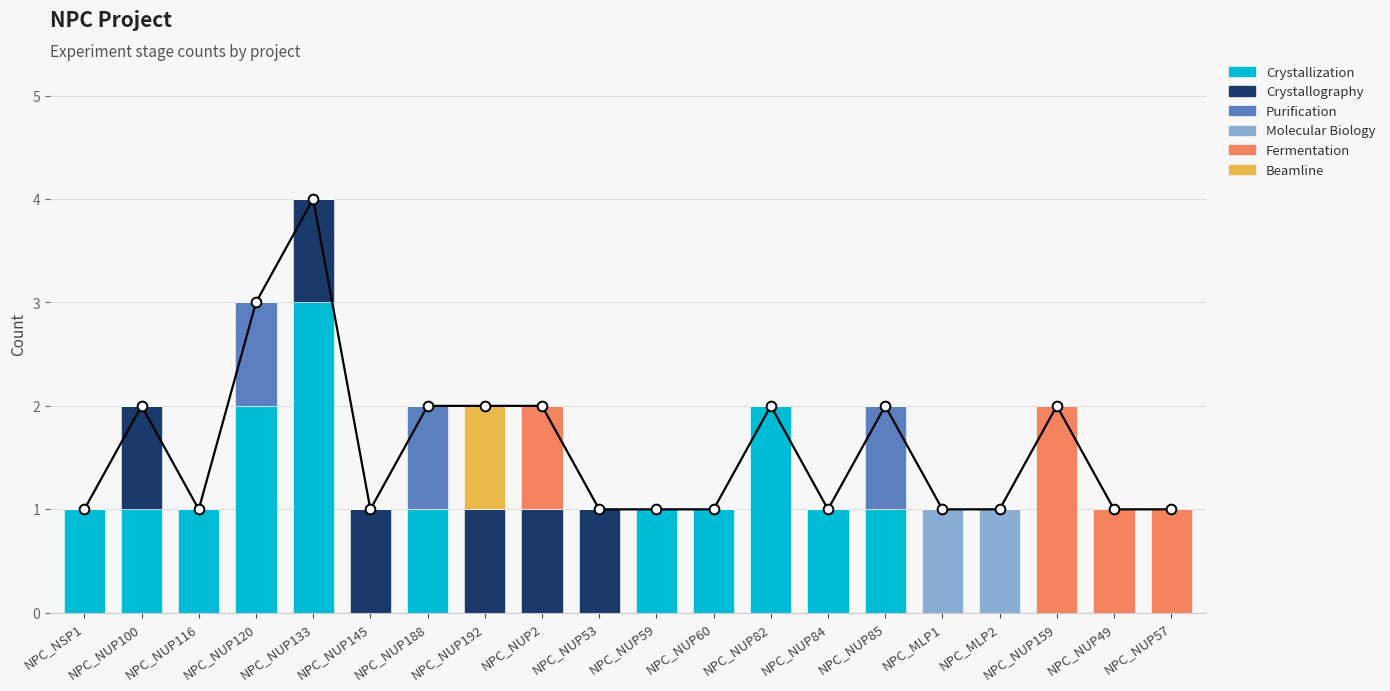

What is the value of the Crystallography bar at the 2nd from the left?

1